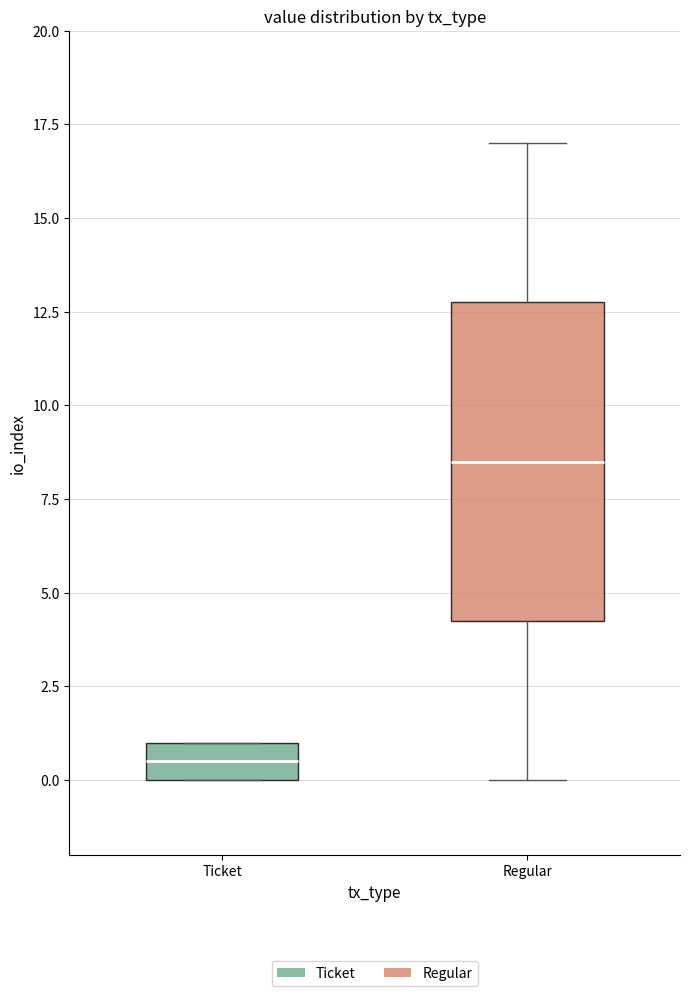

Where does the median line of the box for Ticket sit on the y-axis? The values are not printed on the chart, so give them approximately, as read against the axis.

0.5